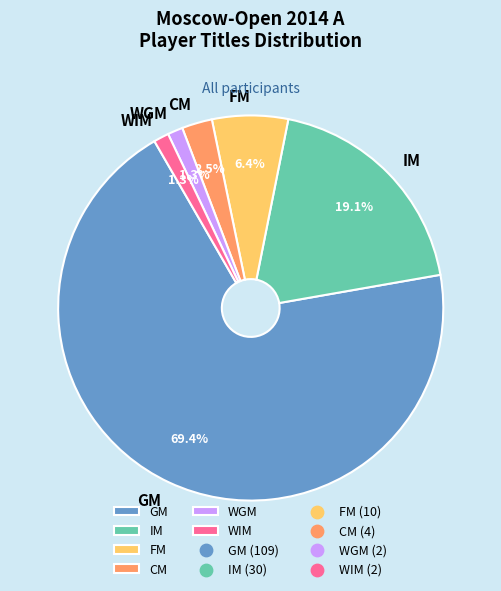

Which category has the biggest portion of the pie?

GM